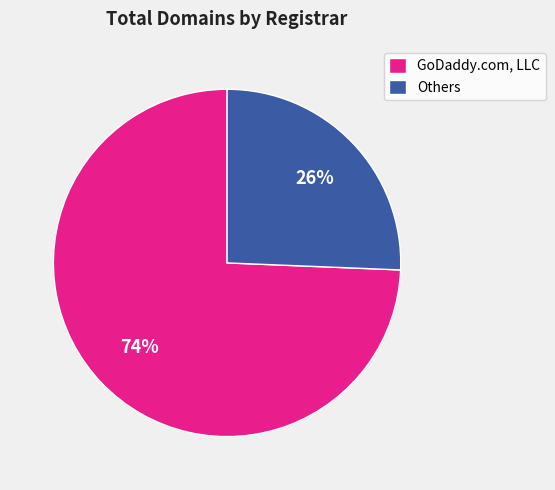

How many slices are in this pie chart?

2